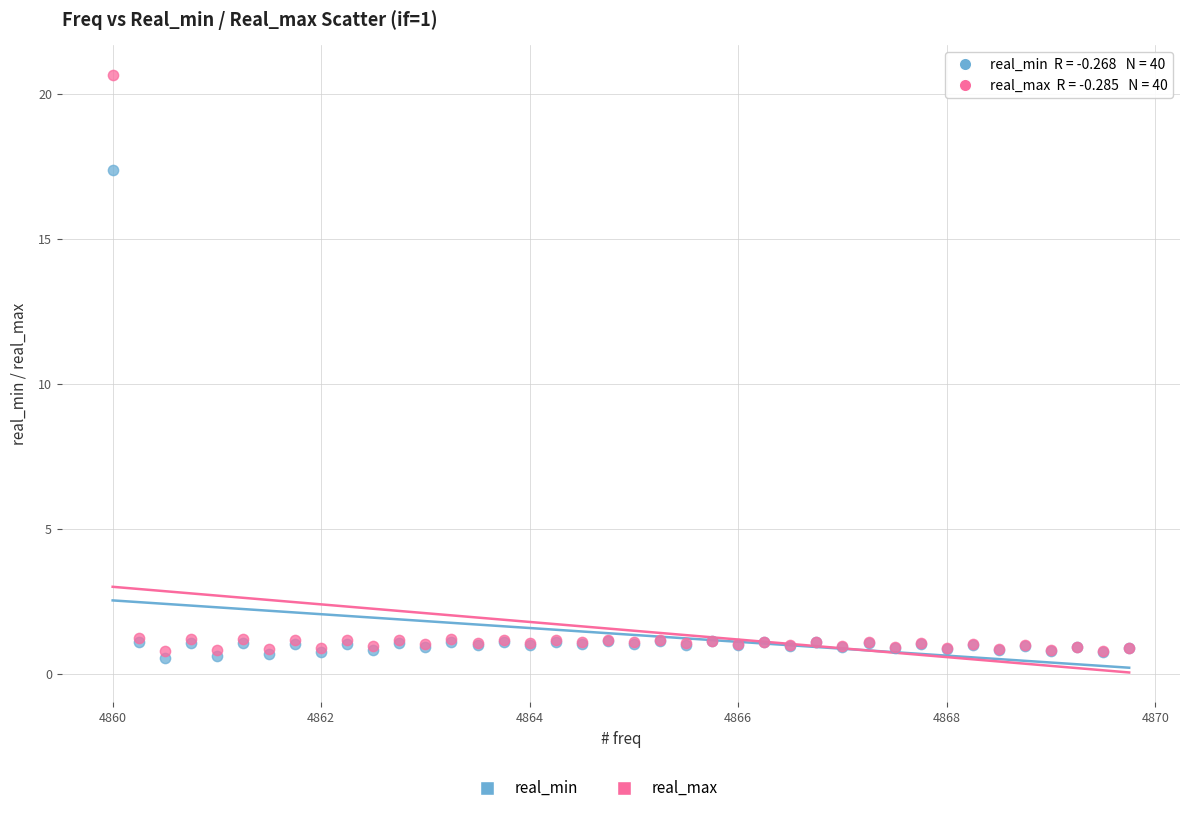

Across all series, what Y value is closest to 10?

17.4